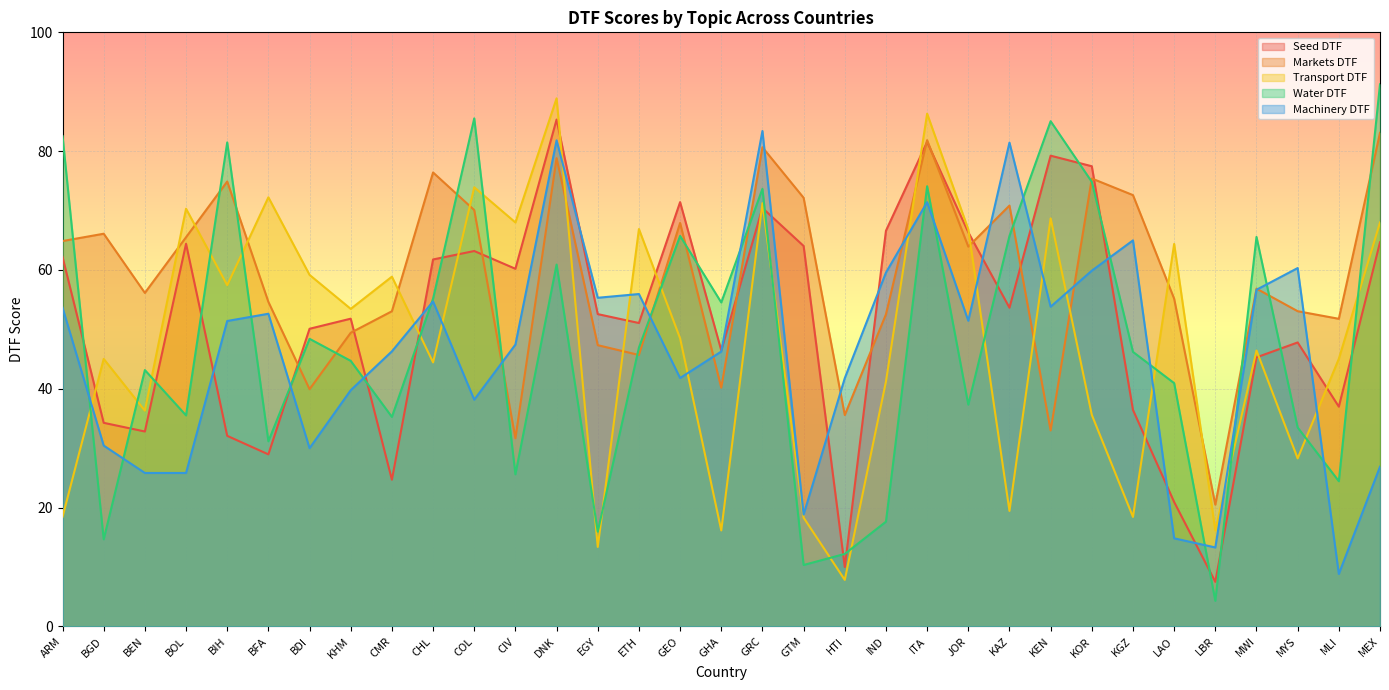

How many values in the Water DTF series are below 46?

16